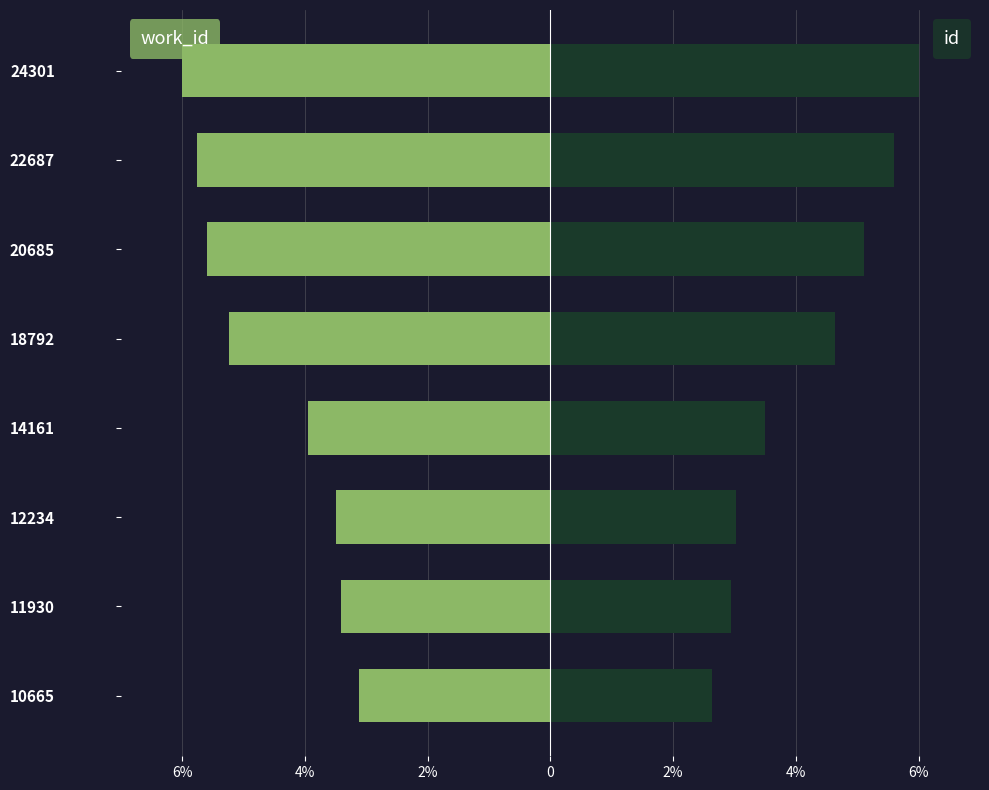

How many bars are there in total?

16